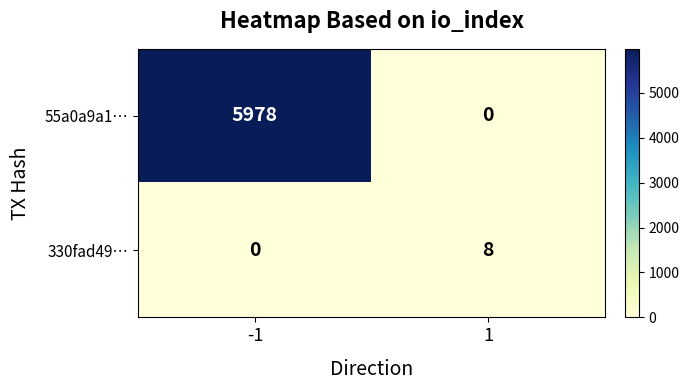

Is the value of 55a0a9a1… at 1 greater than the value of 330fad49… at 1?

No